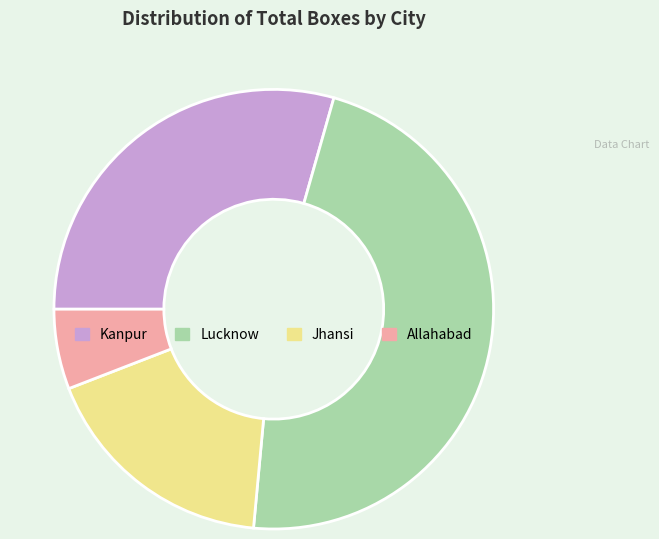

The Kanpur slice represents 19% of the pie. True or false?

False